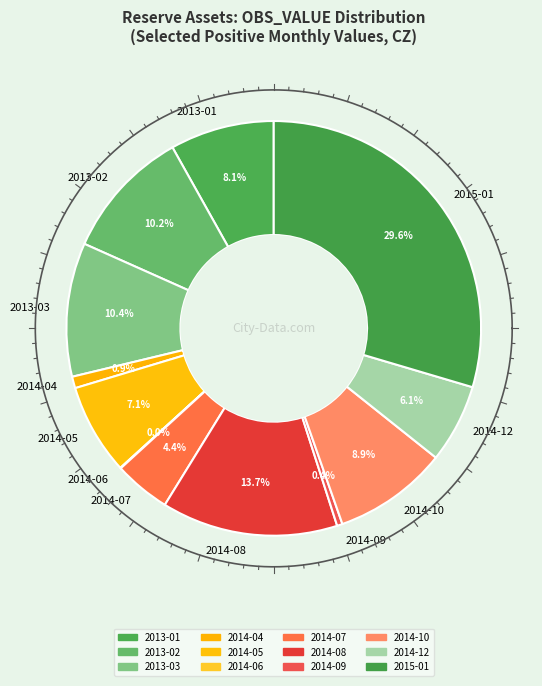

What is the largest slice in the pie chart?

2015-01